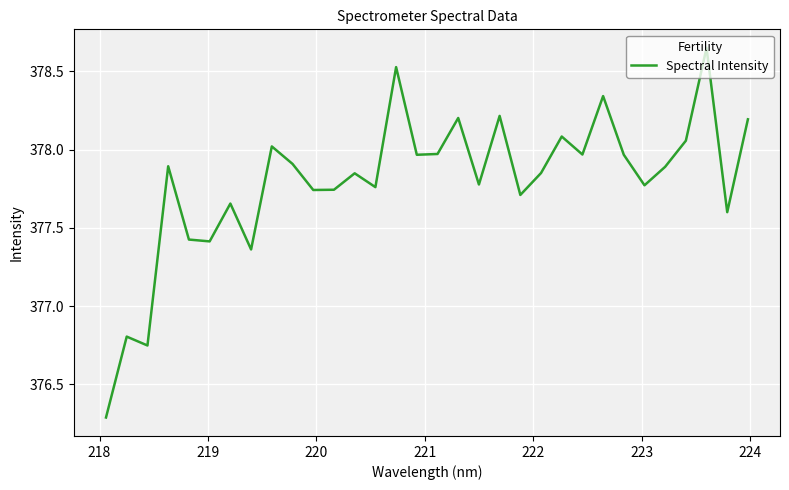

Reading right to left, list all the values displayed in this chart.

378.2	377.6	378.6	378.1	377.9	377.8	378.0	378.3	378.0	378.1	377.9	377.7	378.2	377.8	378.2	378.0	378.0	378.5	377.8	377.8	377.7	377.7	377.9	378.0	377.4	377.7	377.4	377.4	377.9	376.7	376.8	376.3